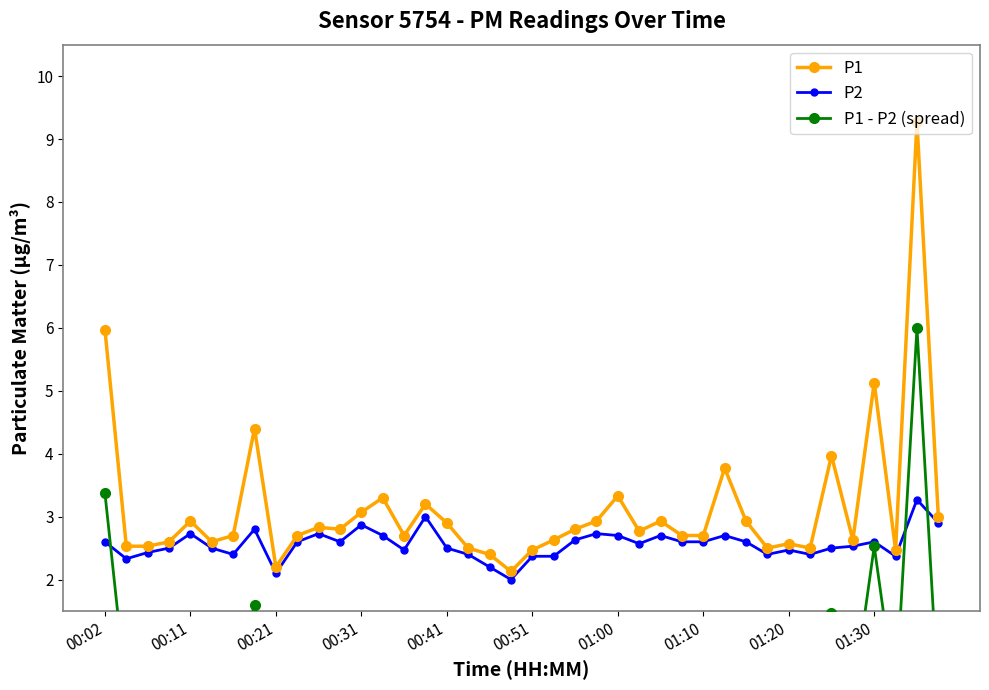

True or false: P1 has more than 1 points higher than both neighbors.

True